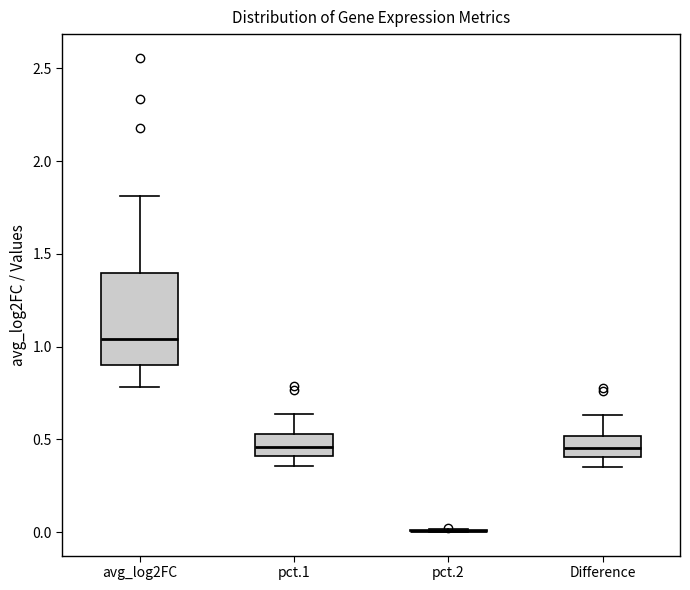

Where does the median line of the box for avg_log2FC sit on the y-axis? The values are not printed on the chart, so give them approximately, as read against the axis.

1.05